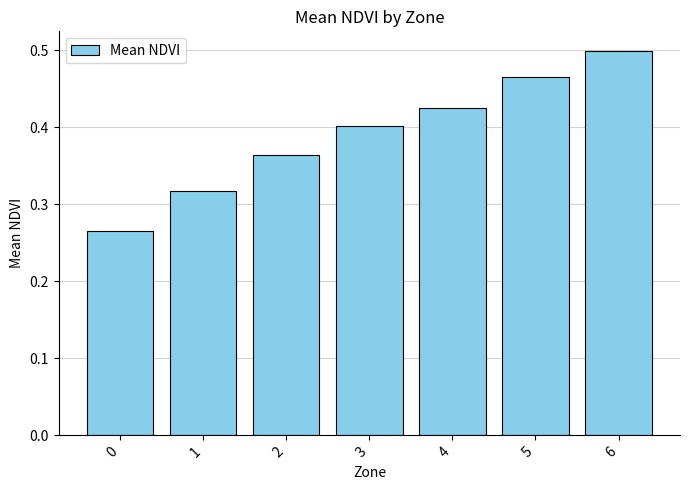

What is the sum of all values?

2.7